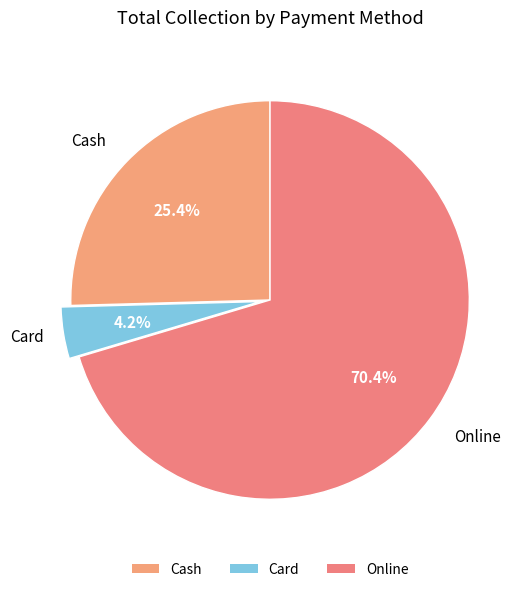

Approximately how many times larger is the value at Cash compared to Online?

0.4